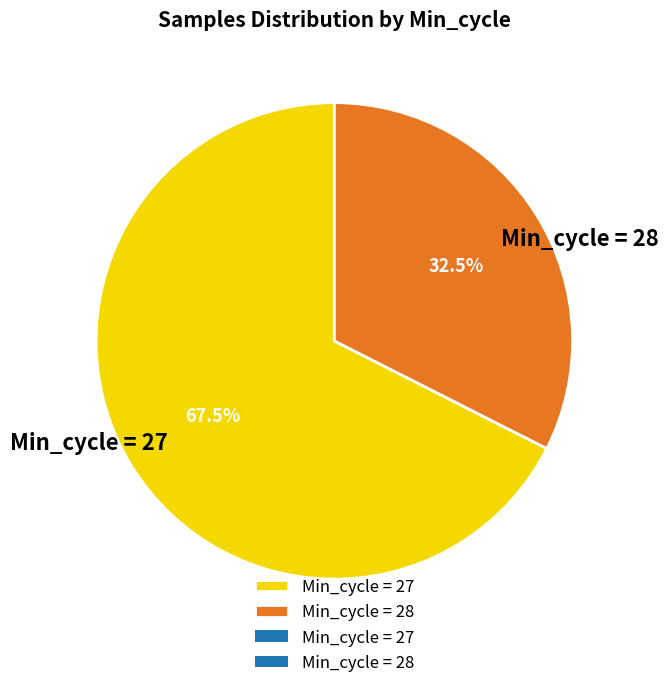

Between Min_cycle = 28 and Min_cycle = 27, which is larger?

Min_cycle = 27